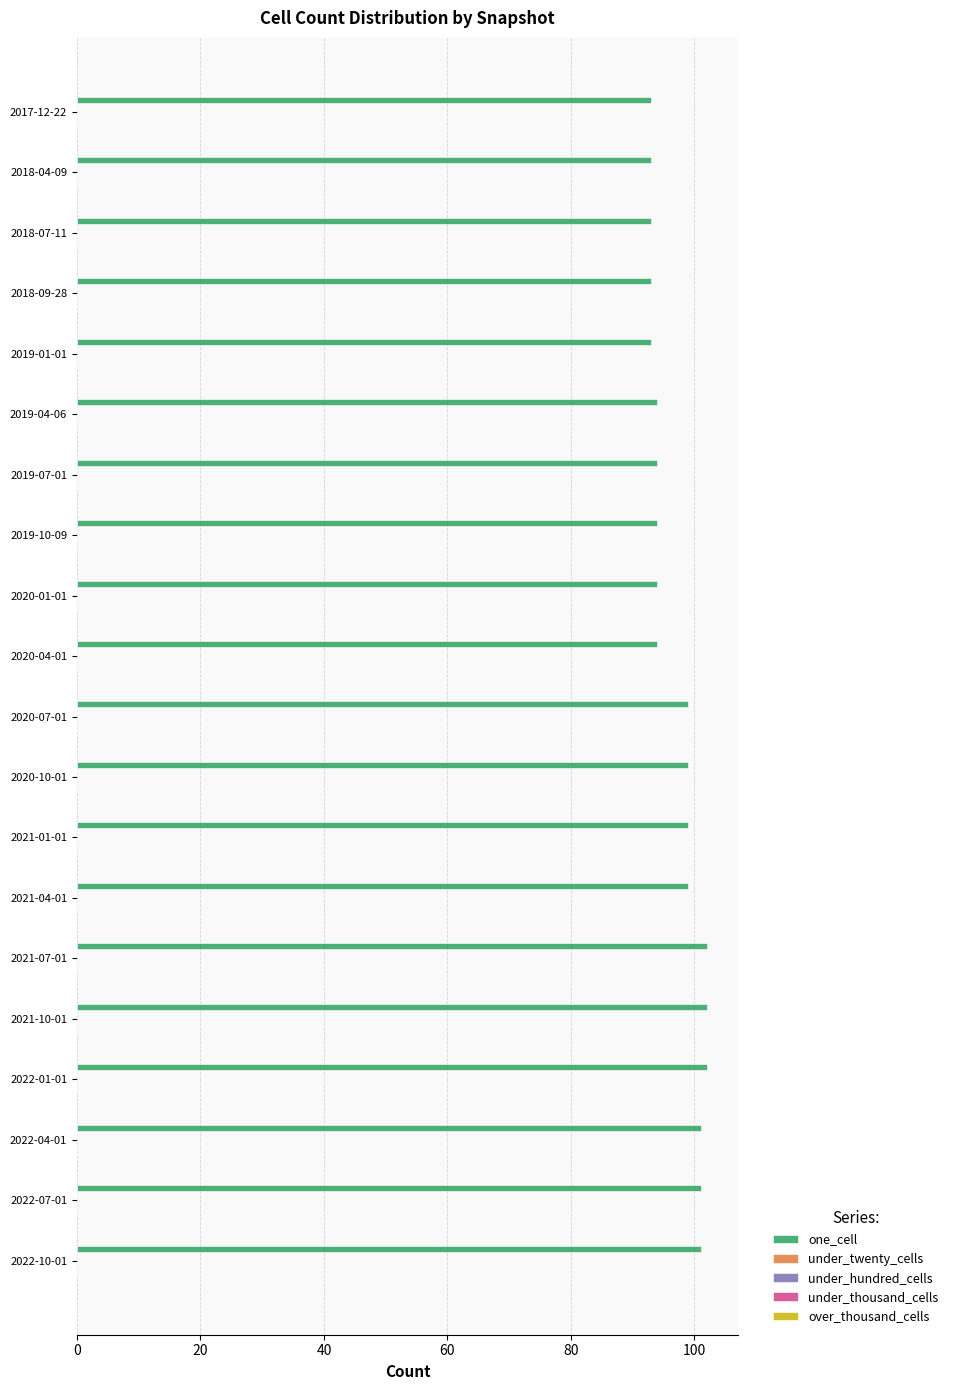

What is the ratio of the value at 2021-10-01 to the value at 2018-09-28?

1.1